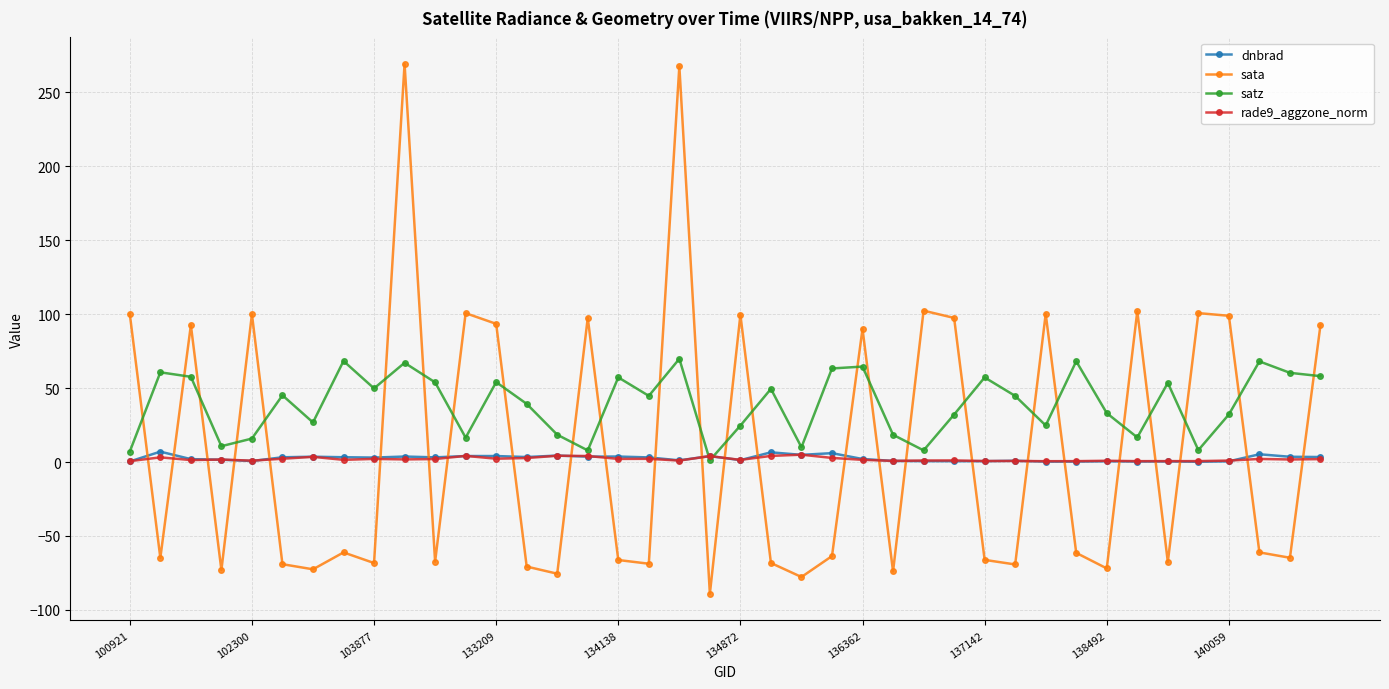

At how many categories does at least one series exceed 152?

2